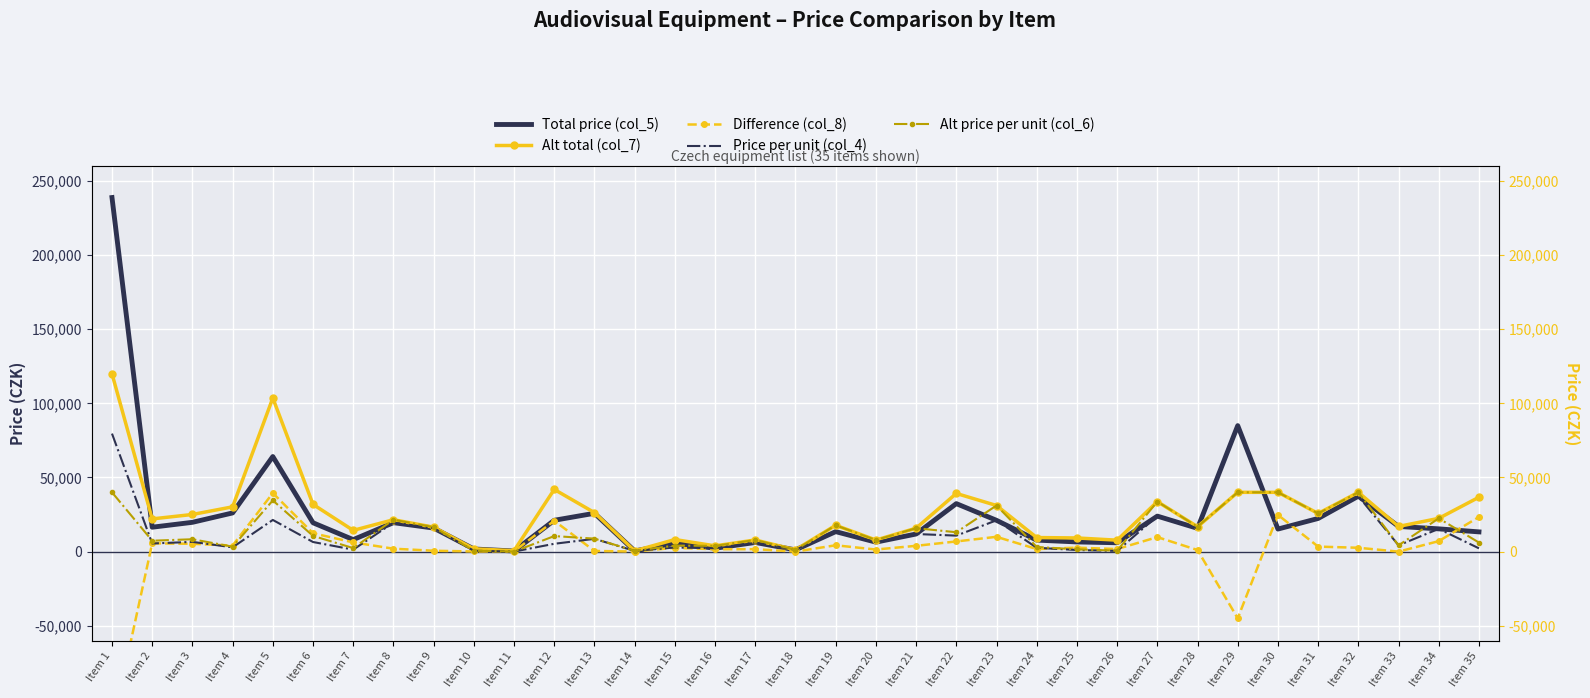

What are all the series names shown in the legend?

Total price (col_5), Alt total (col_7), Difference (col_8), Price per unit (col_4), Alt price per unit (col_6)